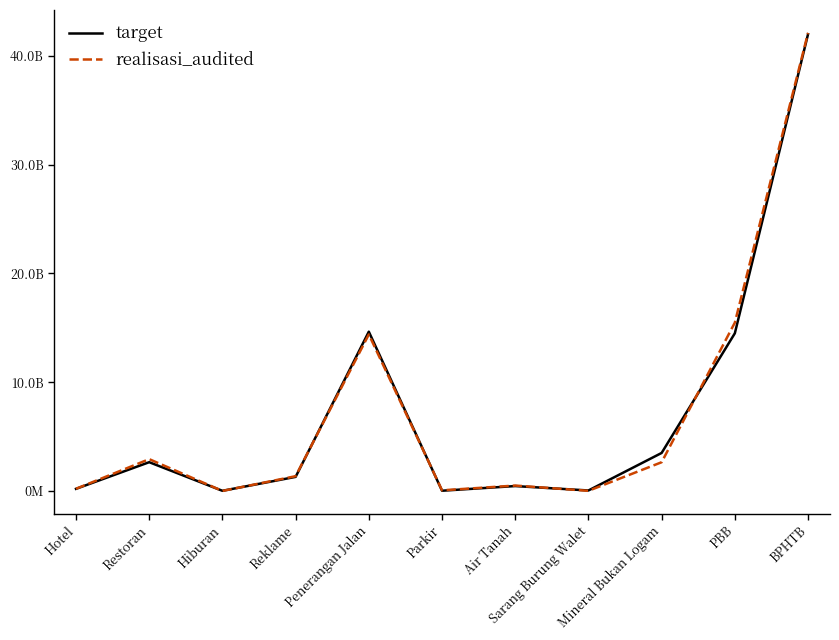

At which label does realisasi_audited first exceed 1363528800?

Restoran